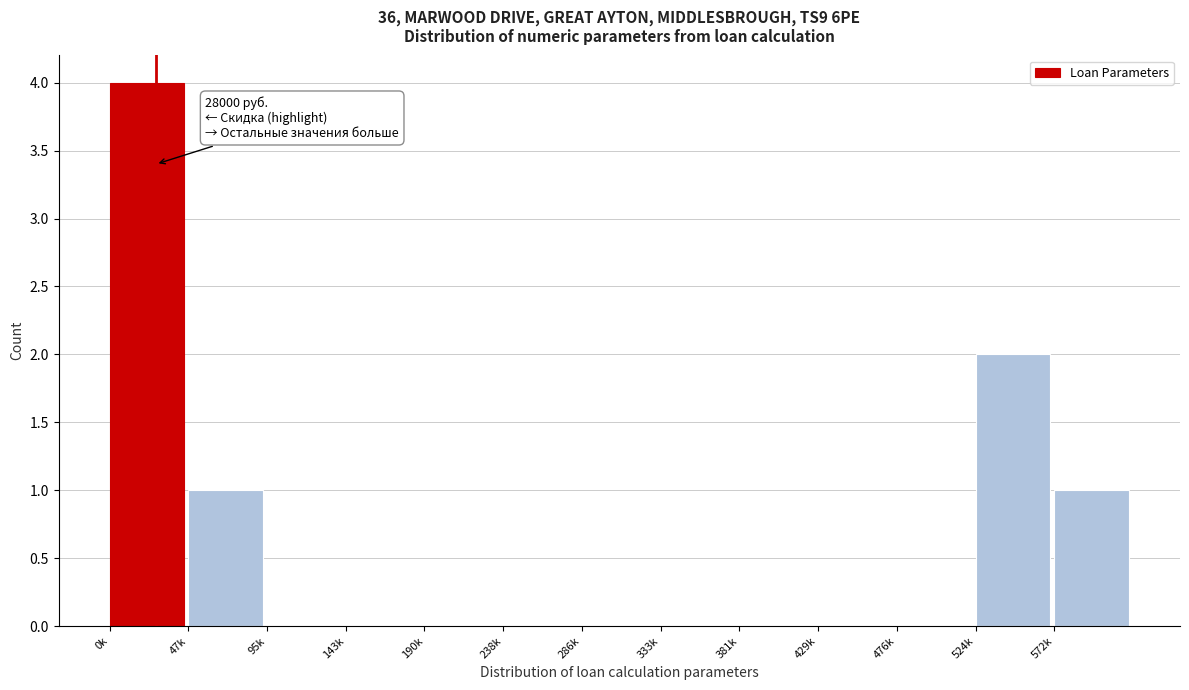

Reading right to left, what are all the values shown in this chart?

572k=1	524k=2	476k=0	429k=0	381k=0	333k=0	286k=0	238k=0	190k=0	143k=0	95k=0	47k=1	0k=4